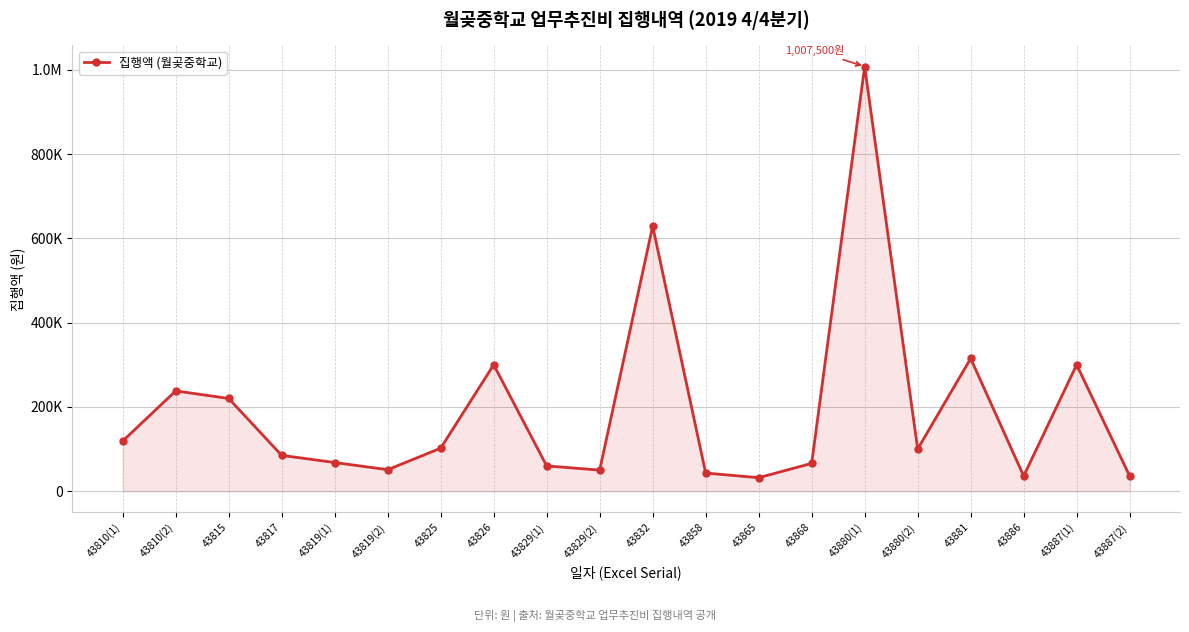

True or false: the data shows 119000 at 43810(1).

True